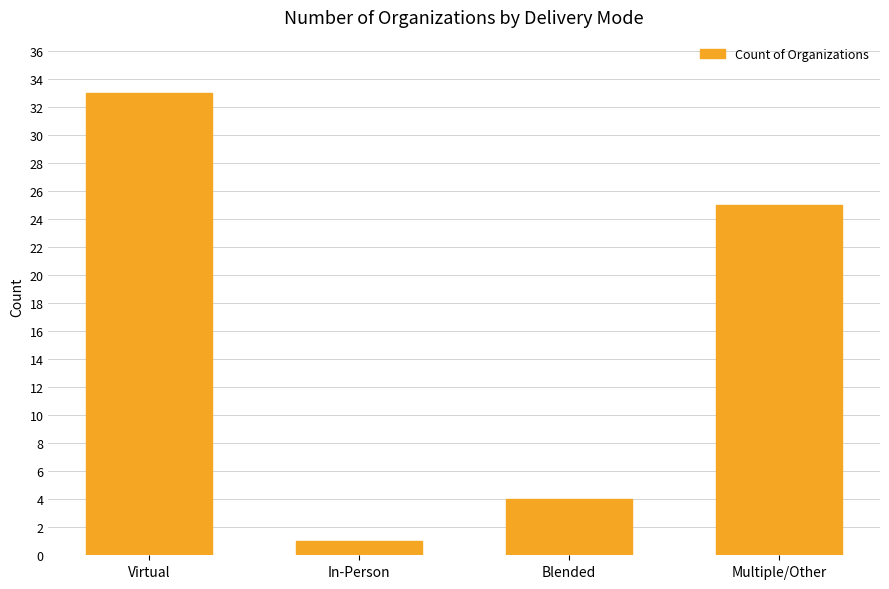

Rank the categories by value from highest to lowest.

Virtual, Multiple/Other, Blended, In-Person